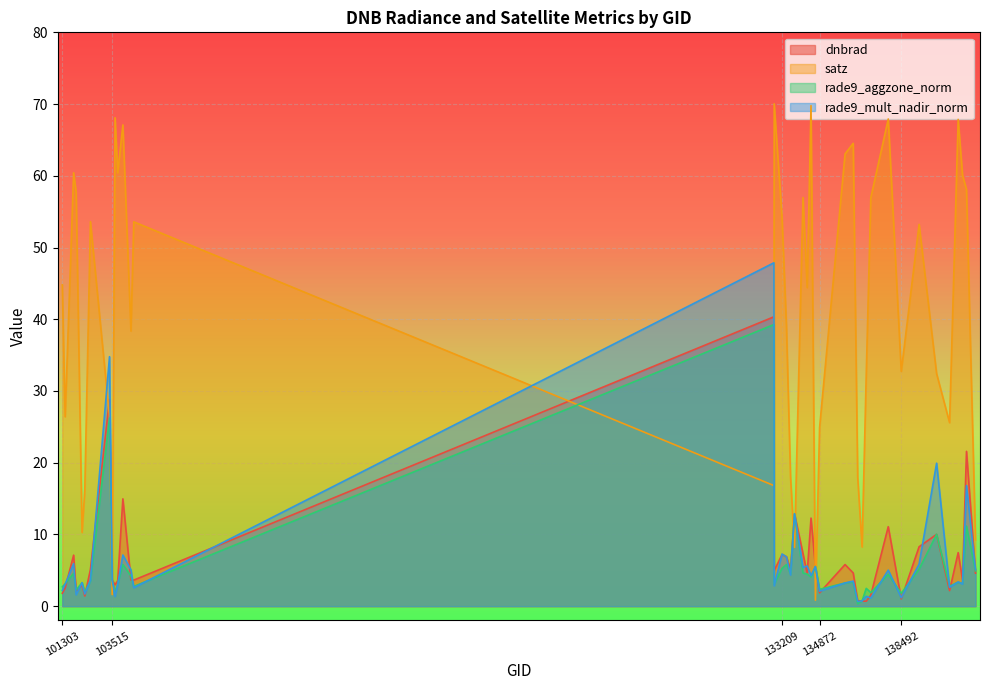

What is the value of the satz point at the 29th from the left?

8.2